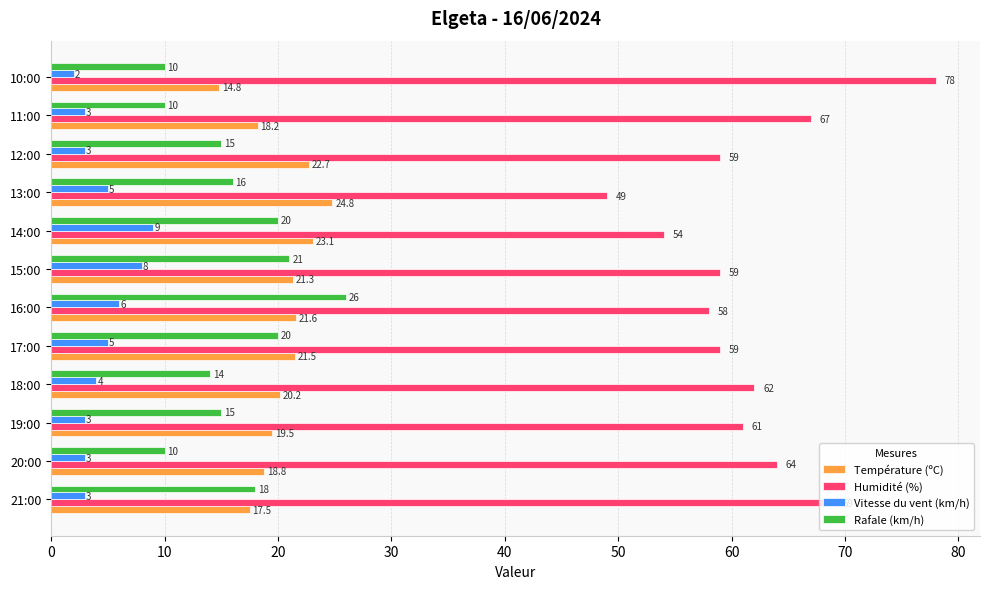

What is the highest value of the Rafale (km/h) series?

26.0